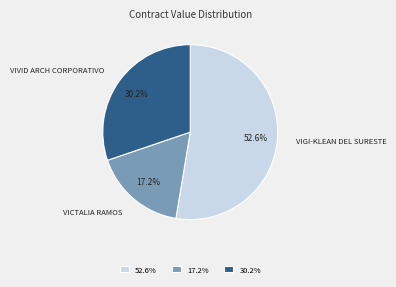

How much of the chart is everything except 52.6%?

47.4%